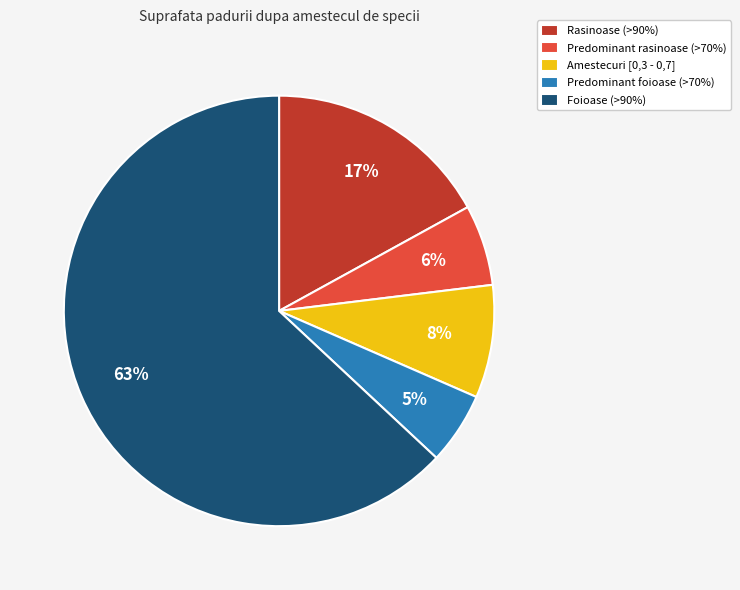

Is there a majority slice in this chart?

Yes